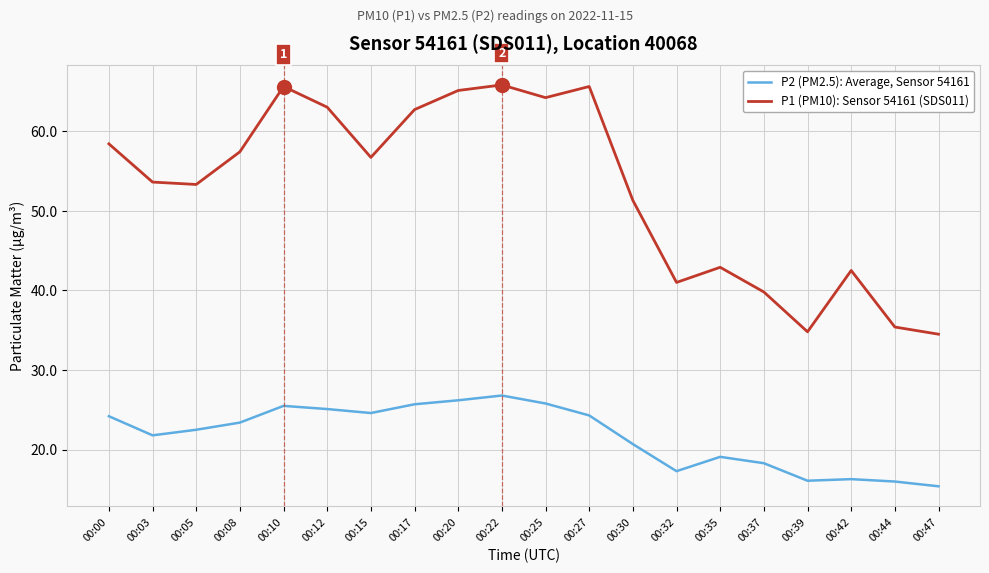

True or false: P2 (PM2.5): Average, Sensor 54161 and P1 (PM10): Sensor 54161 (SDS011) cross at least once.

False